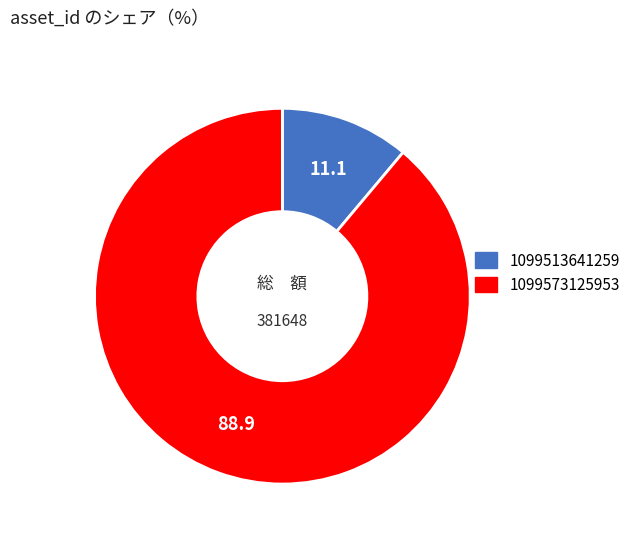

How many slices are in this pie chart?

2